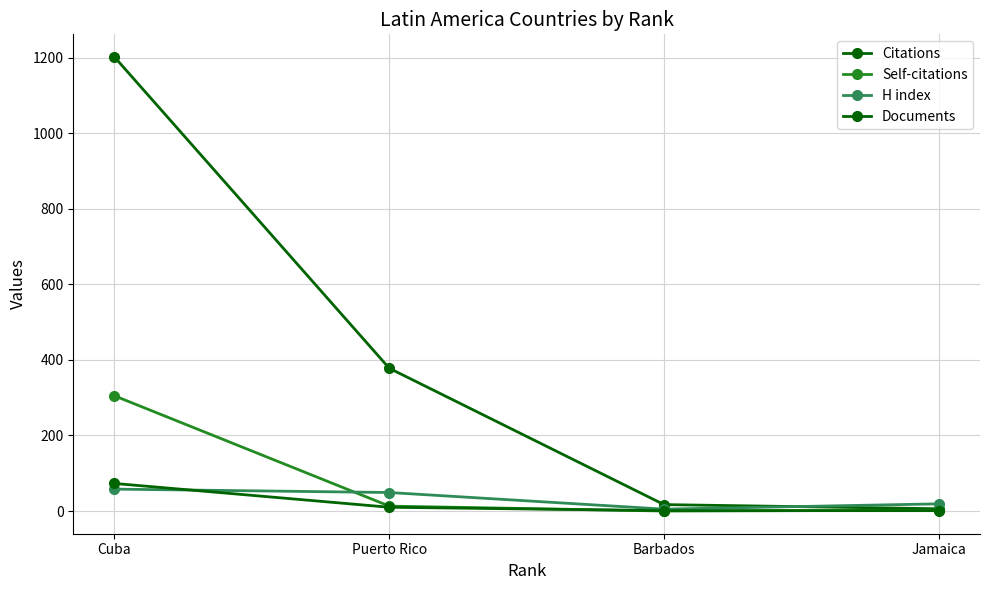

Which series ends up on top after the final intersection of H index and Documents?

H index